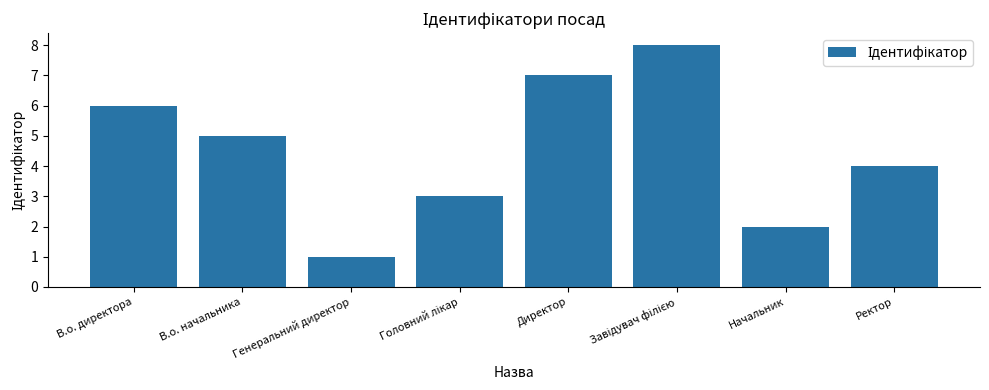

What is the label of the 4th bar from the right?

Директор